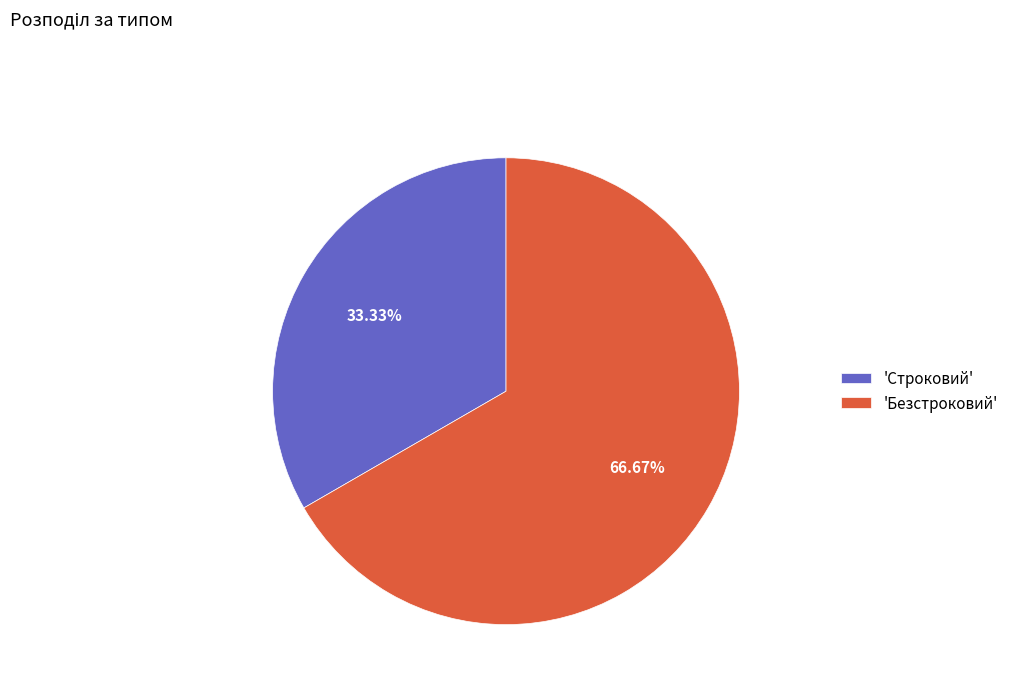

Combined, do 'Строковий' and 'Безстроковий' account for over 50%?

Yes